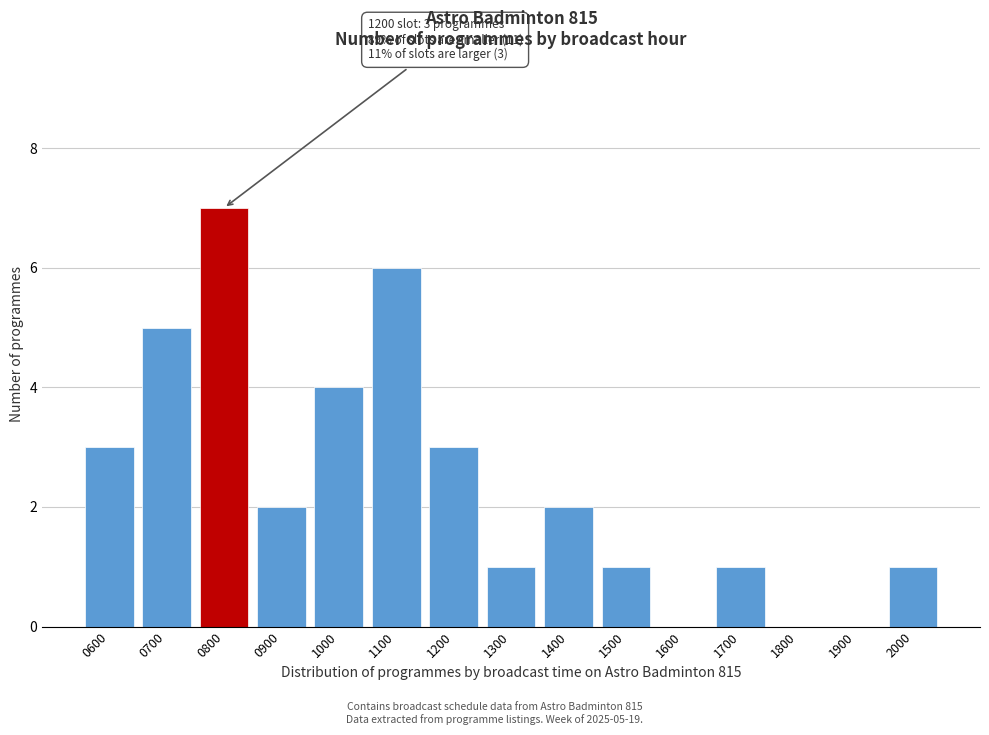

Reading right to left, list all the values displayed in this chart.

2000=1	1900=0	1800=0	1700=1	1600=0	1500=1	1400=2	1300=1	1200=3	1100=6	1000=4	0900=2	0800=7	0700=5	0600=3